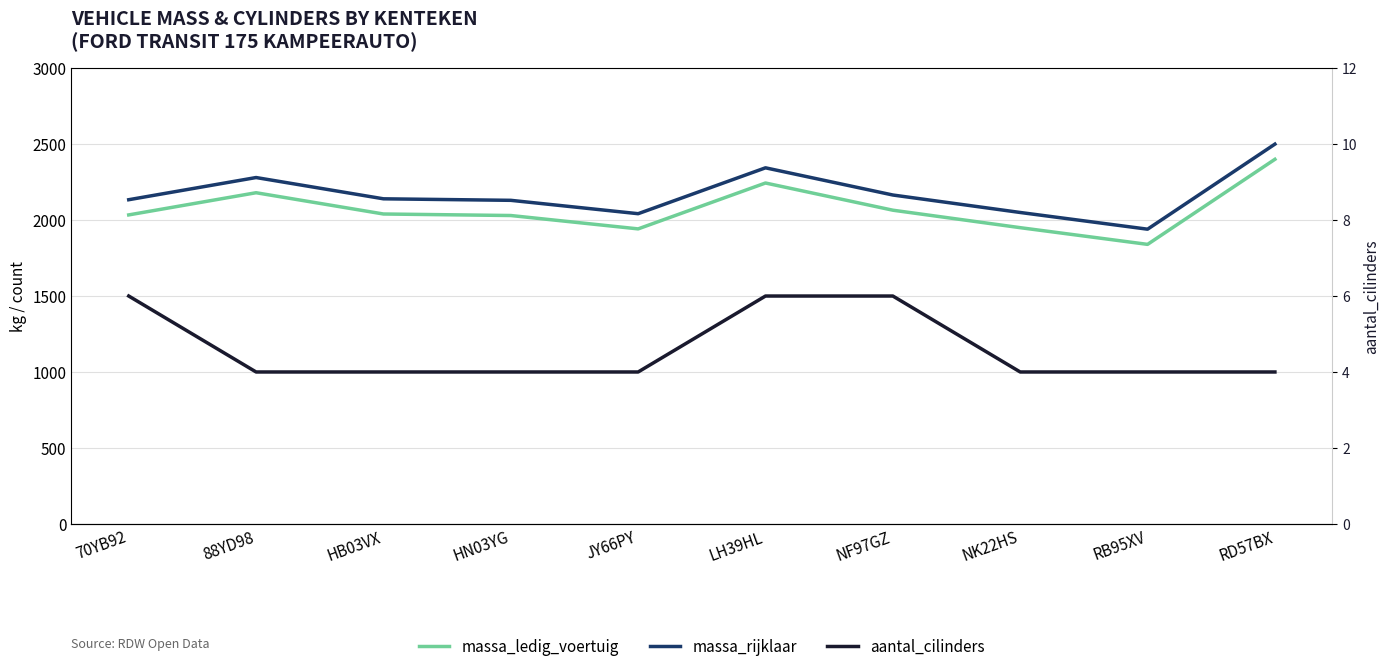

Which series changed the most between 88YD98 and JY66PY?

massa_ledig_voertuig